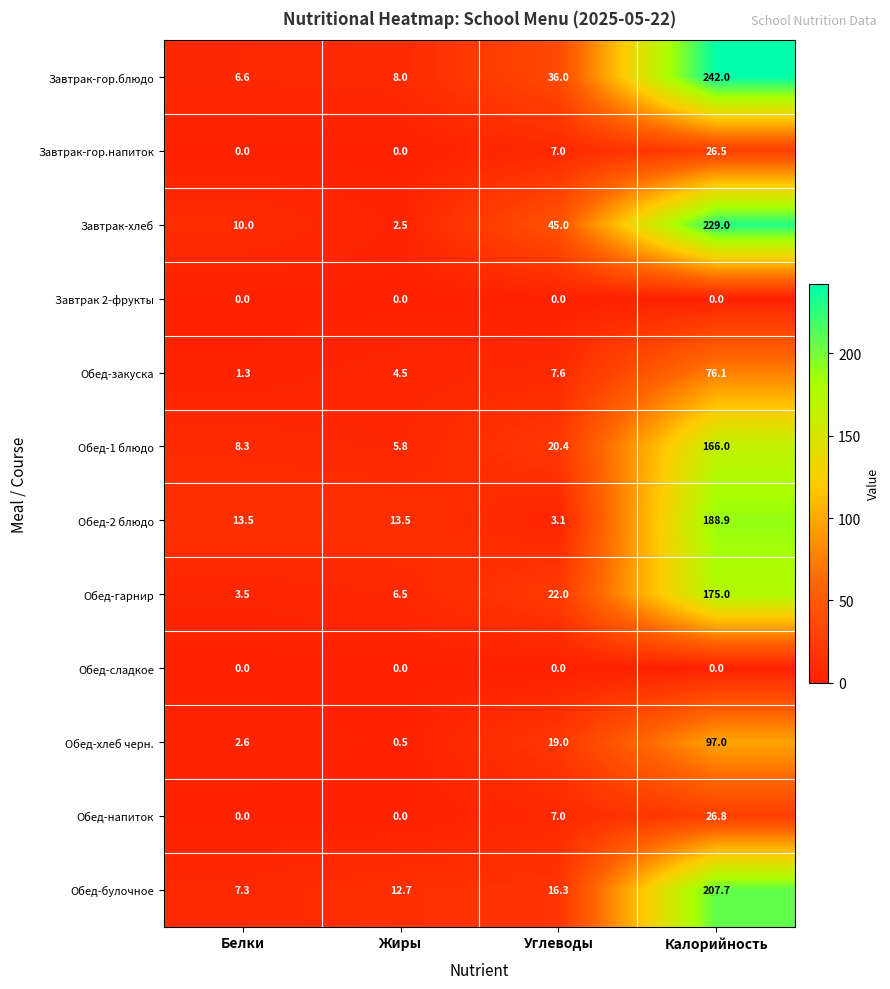

At which label is Обед-хлеб черн. closest to 48?

Углеводы